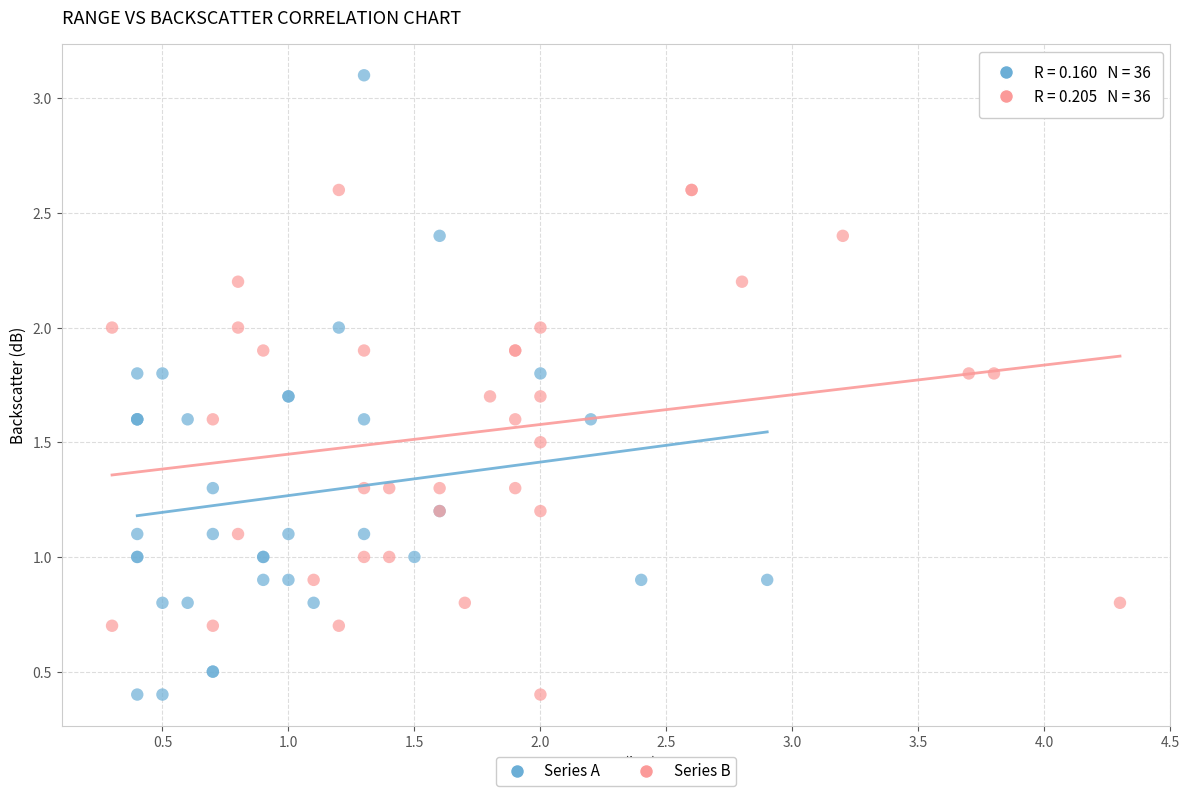

Which series contains the highest Y value?

Series A